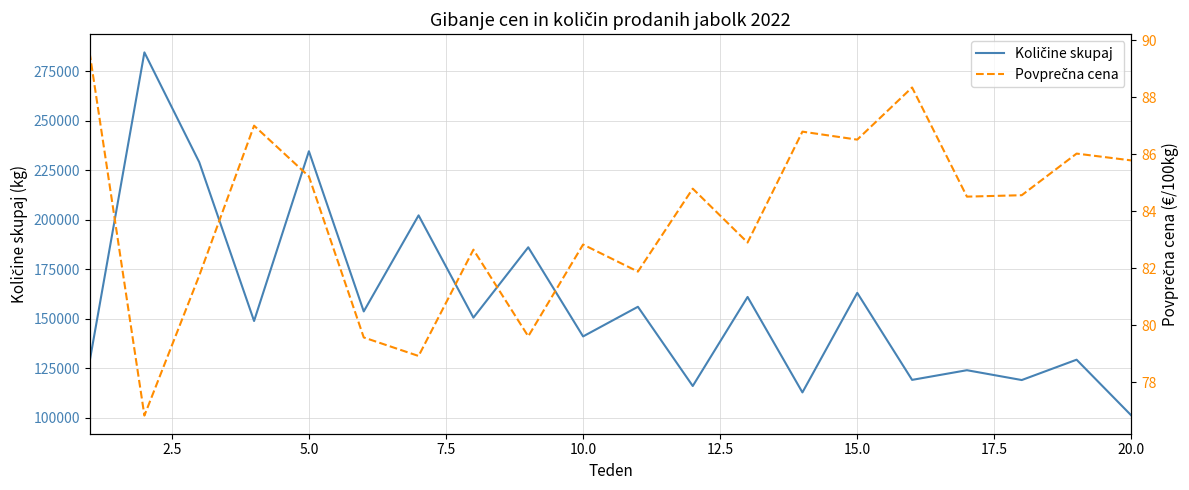

What is the minimum value for Količine skupaj?

101093.0